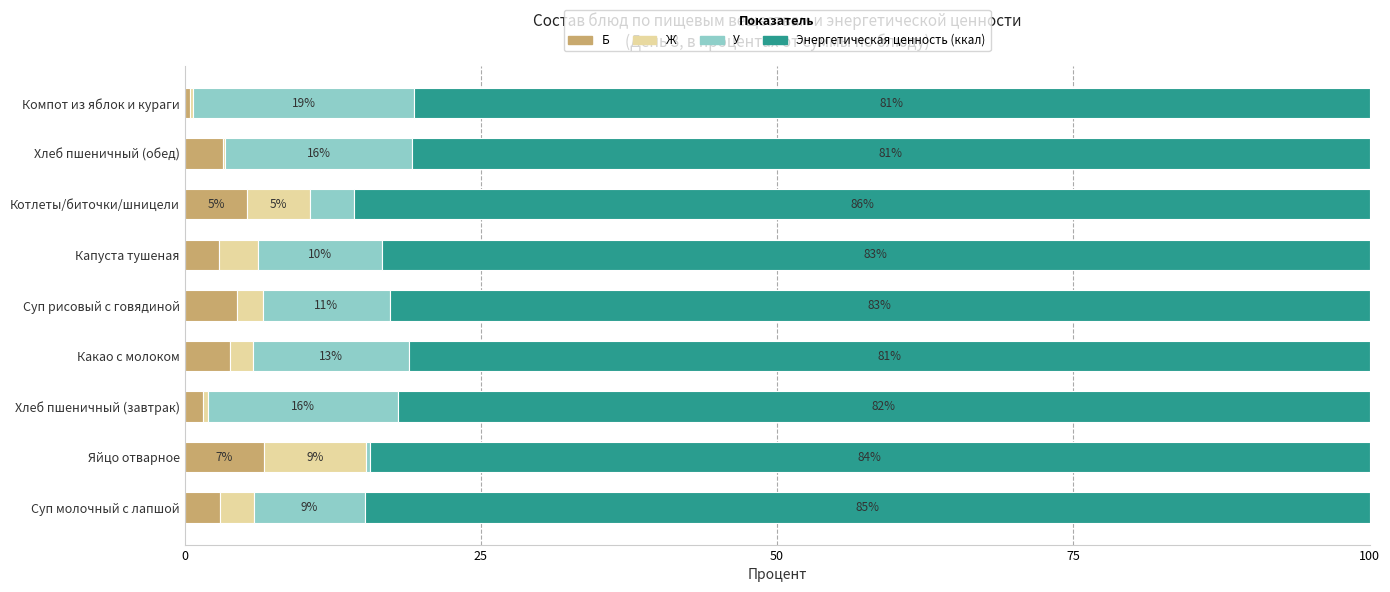

Which category has the highest value in the Б series?

Яйцо отварное